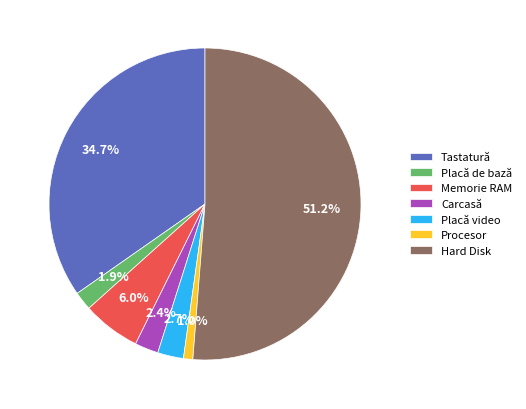

Is it true that Placă video is 12% of the pie?

False